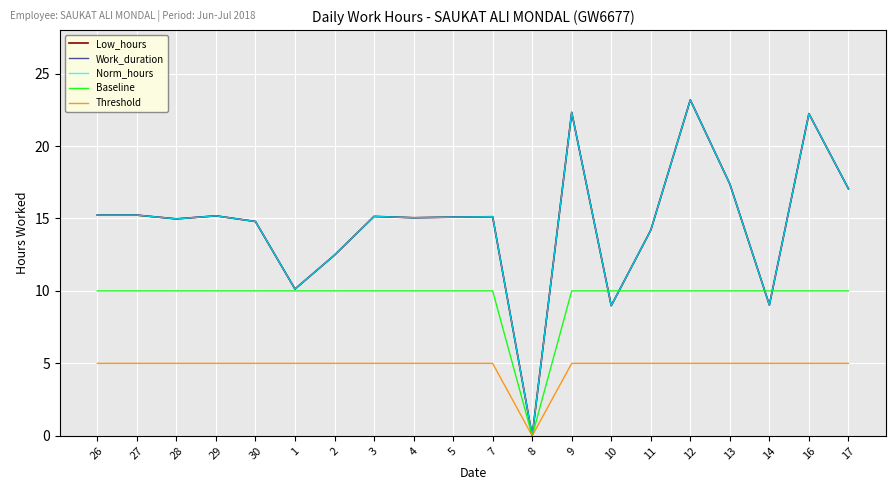

How many interior local valleys does the Baseline series have?

1